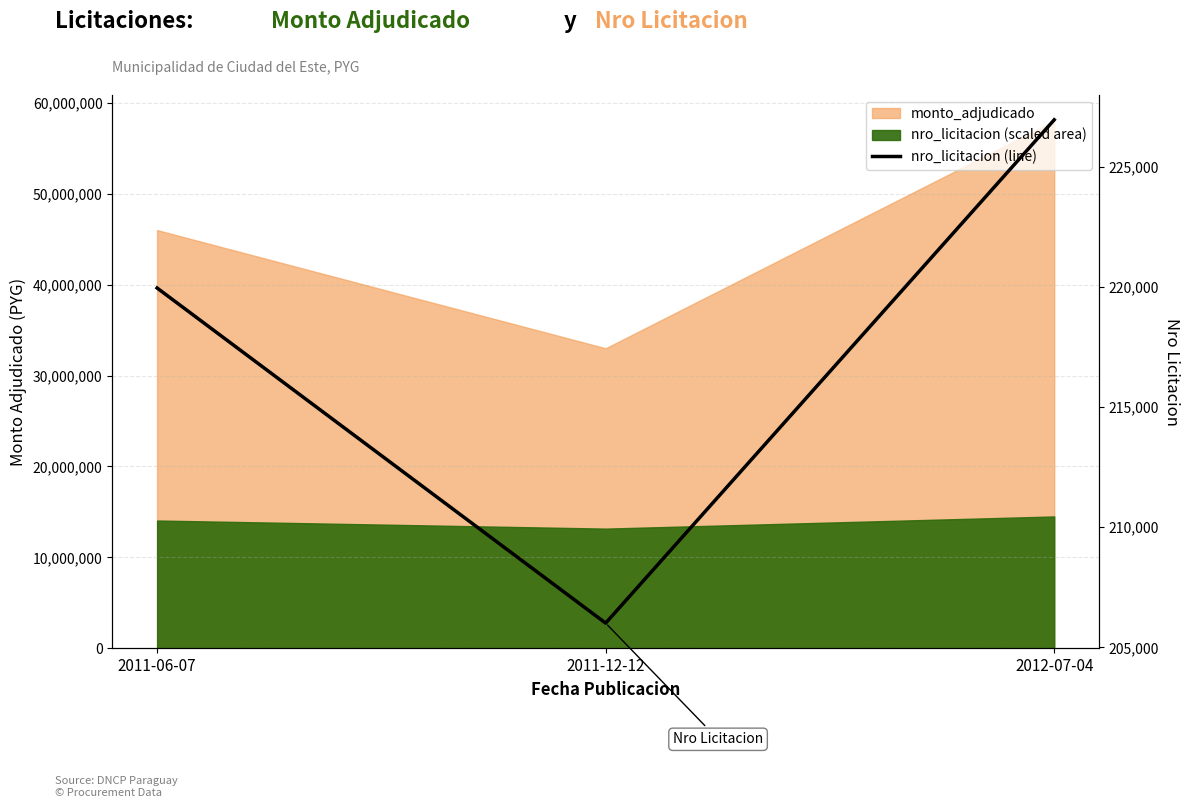

Rank the categories by value from highest to lowest.

2012-07-04, 2011-06-07, 2011-12-12